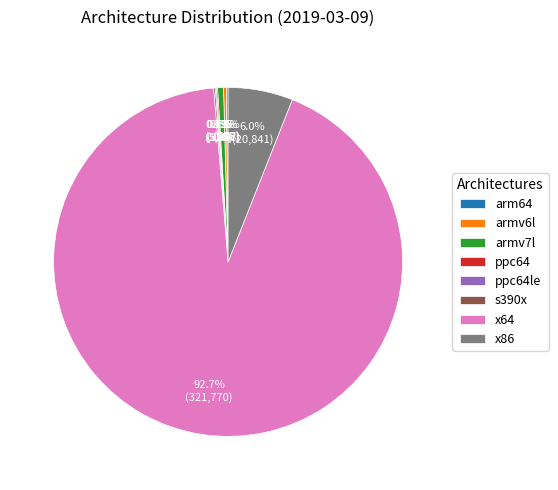

Which slice is the largest?

x64